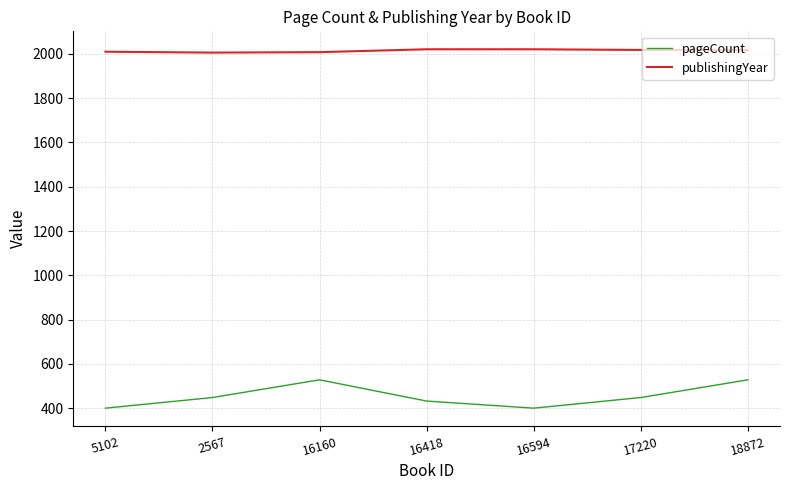

True or false: pageCount and publishingYear cross at least once.

False